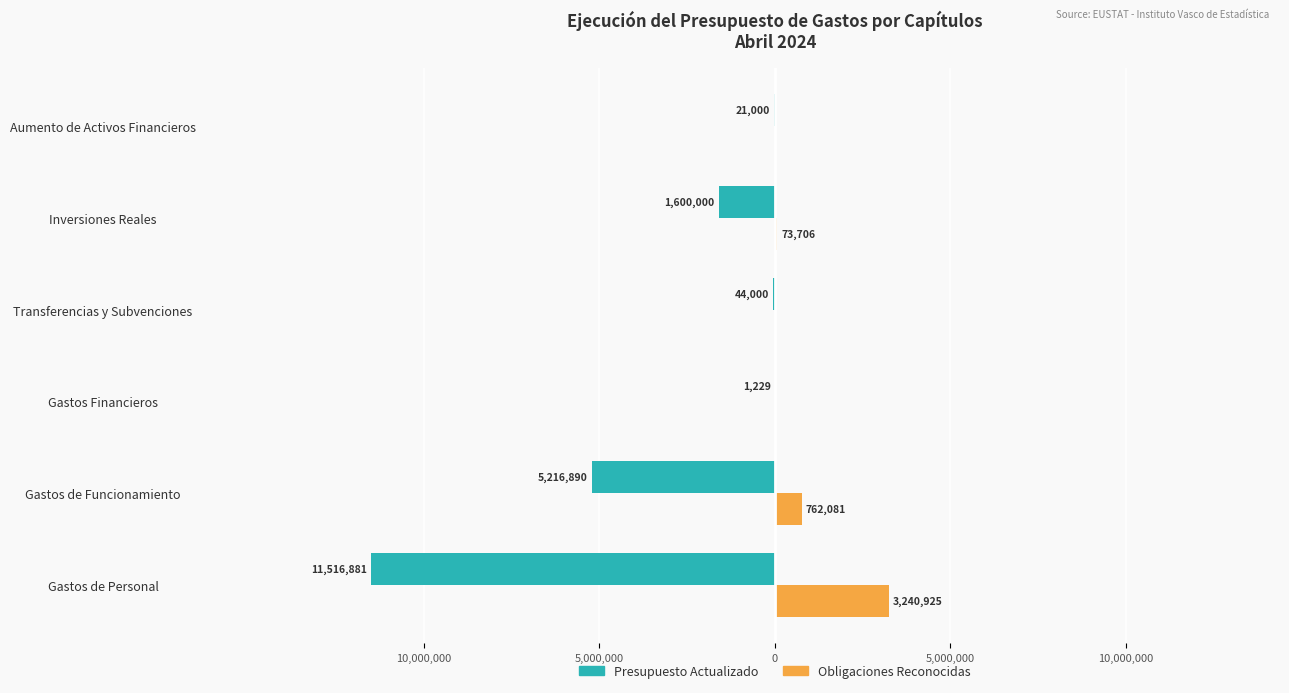

What are all the series names shown in the legend?

Presupuesto Actualizado, Obligaciones Reconocidas